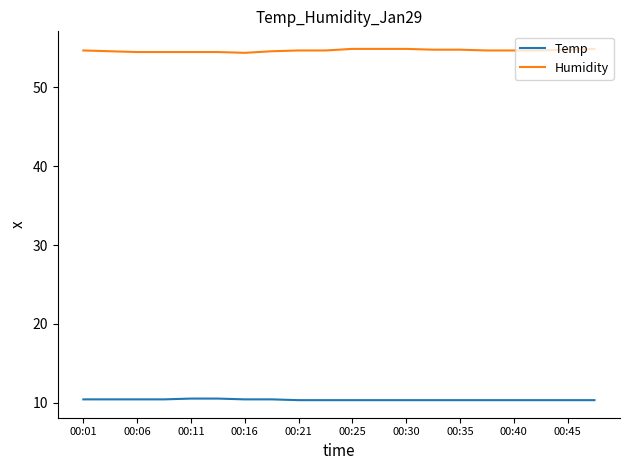

Which series has the widest spread of values?

Humidity